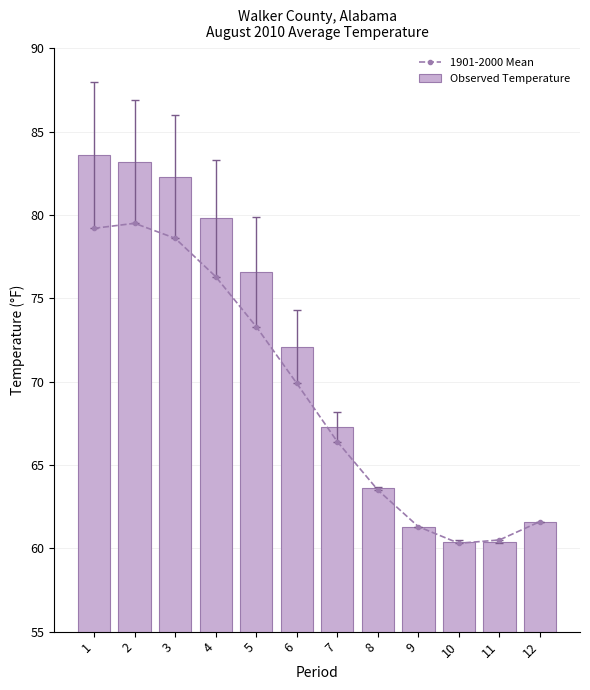

What is the maximum value for Observed Temperature?

83.6